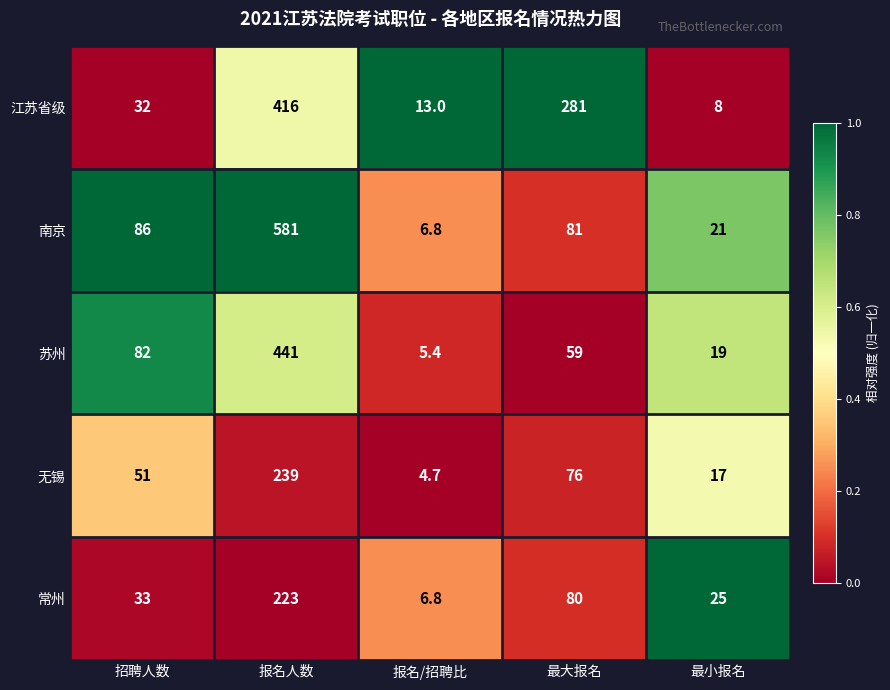

What is the total value across all series at 报名人数?

1900.0